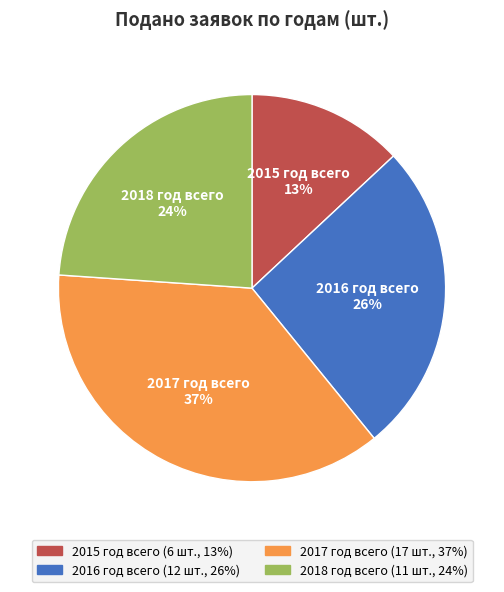

To the nearest percent, what is the difference between the 2016 год всего and 2017 год всего slice percentages?

11%